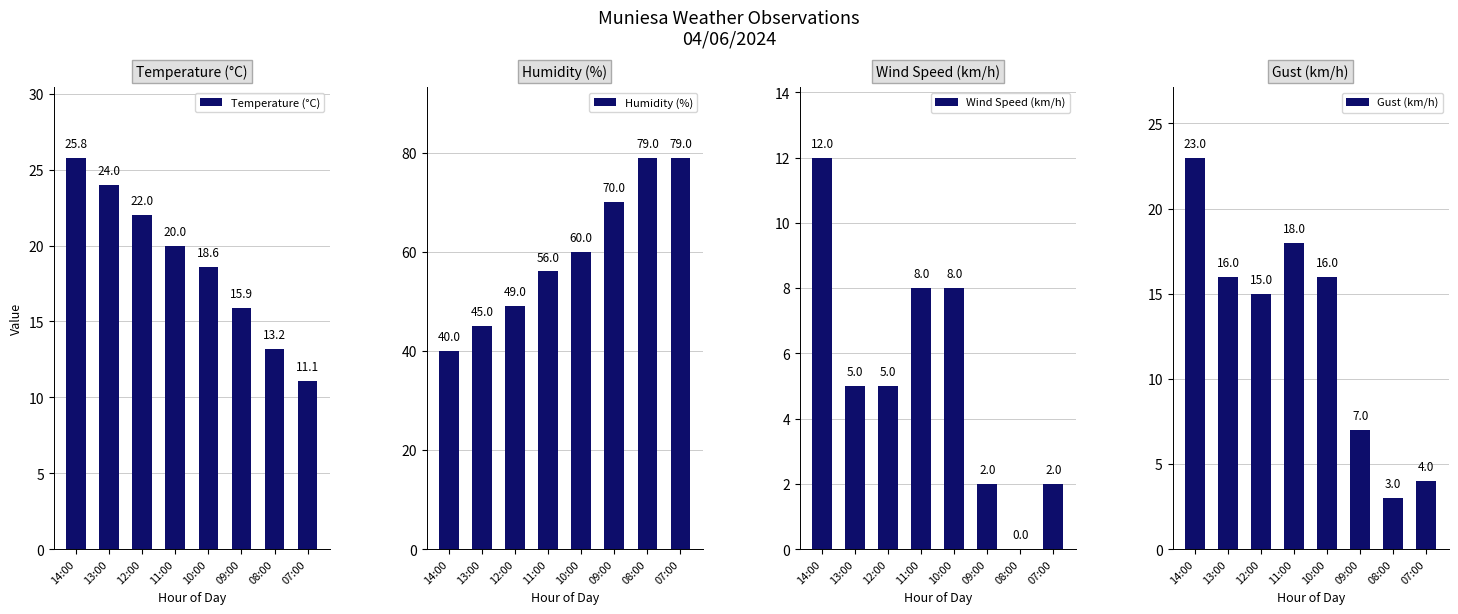

At which label does Humidity (%) reach its peak?

08:00